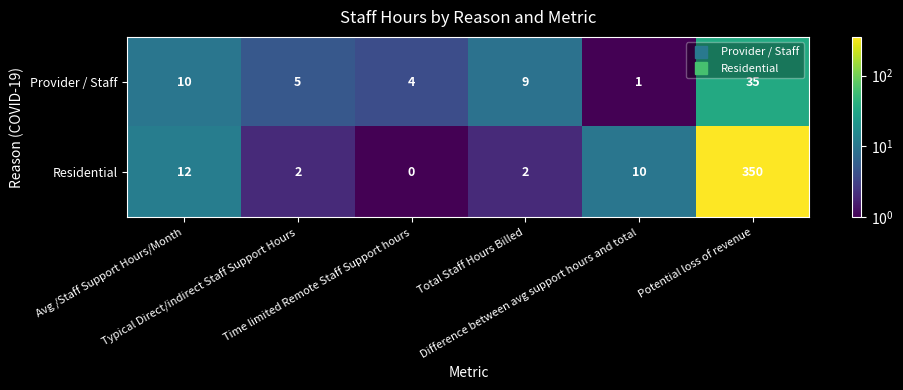

What is the total value across all series at Time limited Remote Staff Support hours?

4